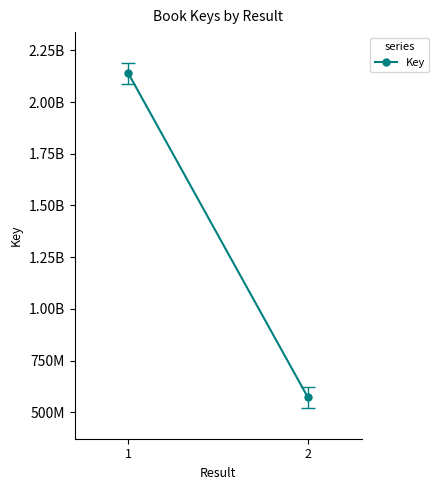

At which label is the value closest to 1355134971?

2